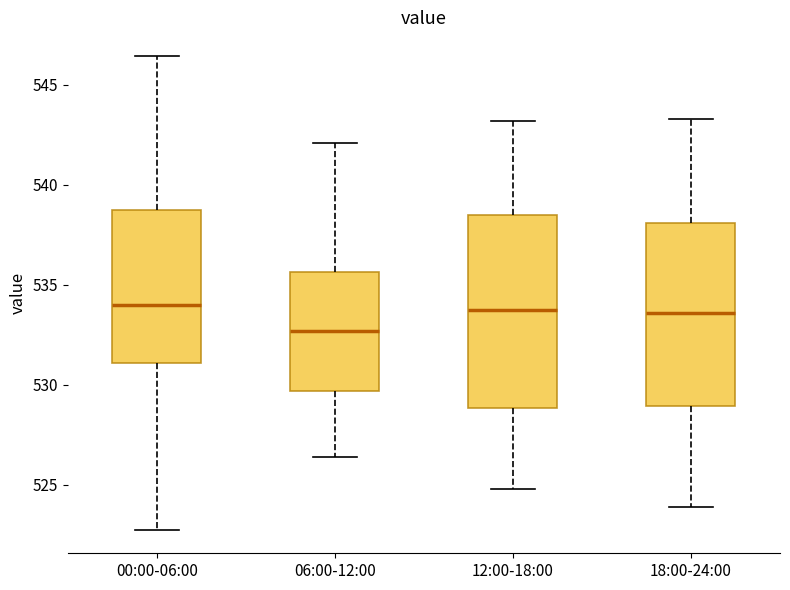

Reading left to right, transcribe this box plot: for each box, give where its median line is, the range the box spans, and where its two whiskers end, as read against the y-axis. The values are not printed on the chart, so give them approximately, as read against the axis.

00:00-06:00: median 534.0, box 531.0 to 539.0, whiskers 523.0 to 546.5
06:00-12:00: median 532.5, box 529.5 to 535.5, whiskers 526.5 to 542.0
12:00-18:00: median 534.0, box 529.0 to 538.5, whiskers 525.0 to 543.0
18:00-24:00: median 533.5, box 529.0 to 538.0, whiskers 524.0 to 543.5